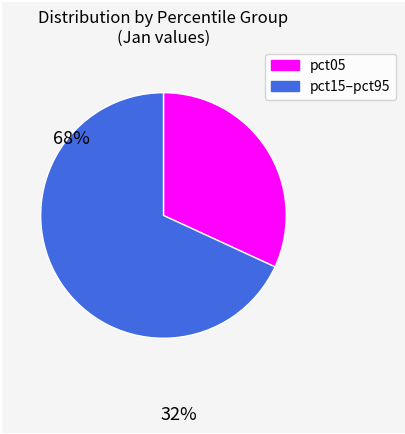

Combined, do pct05 and pct15–pct95 account for over 50%?

Yes